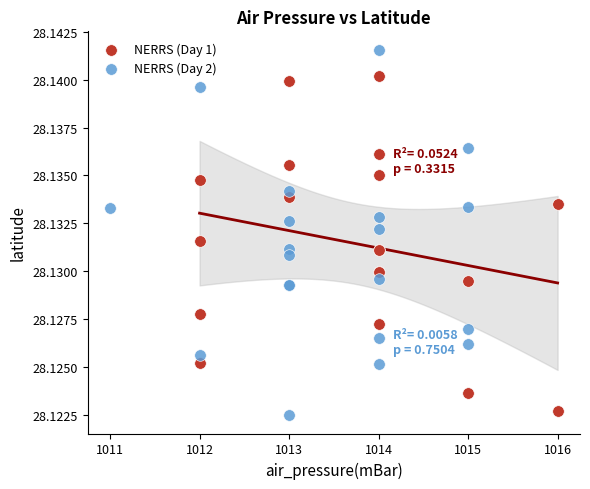

Which series reaches the minimum Y coordinate?

NERRS (Day 2)